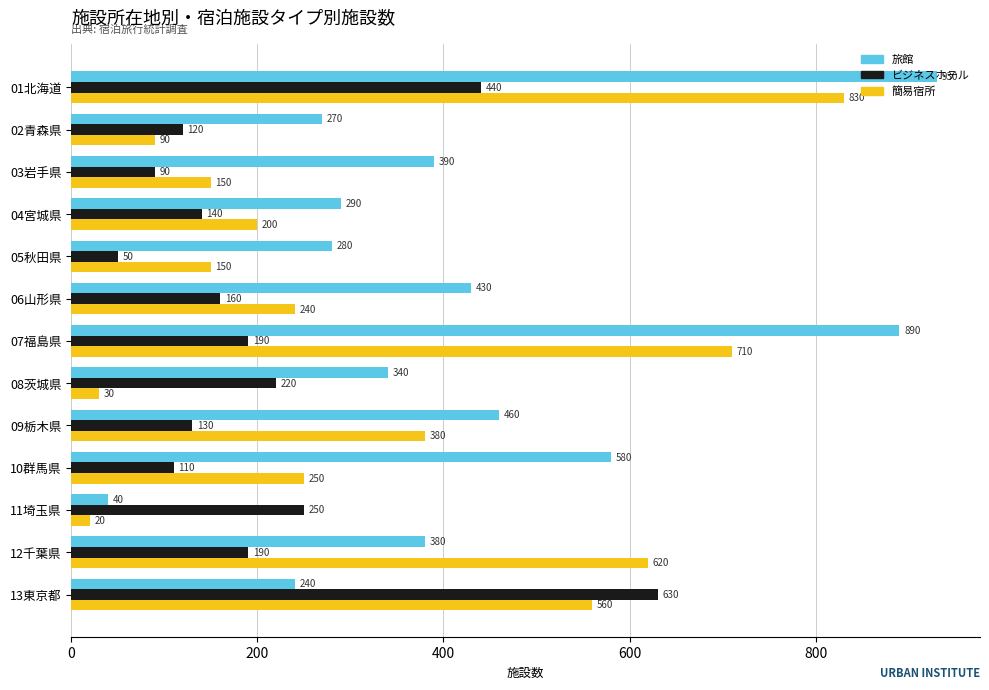

What is the average value of the ビジネスホテル series?

209